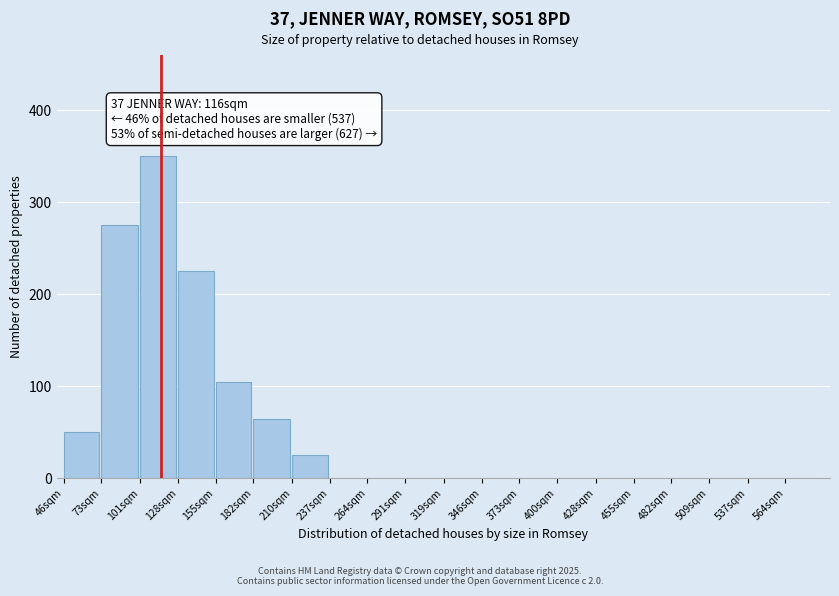

Reading left to right, list all the values displayed in this chart.

46sqm=50	73sqm=275	101sqm=350	128sqm=225	155sqm=105	182sqm=65	210sqm=25	237sqm=0	264sqm=0	291sqm=0	319sqm=0	346sqm=0	373sqm=0	400sqm=0	428sqm=0	455sqm=0	482sqm=0	509sqm=0	537sqm=0	564sqm=0